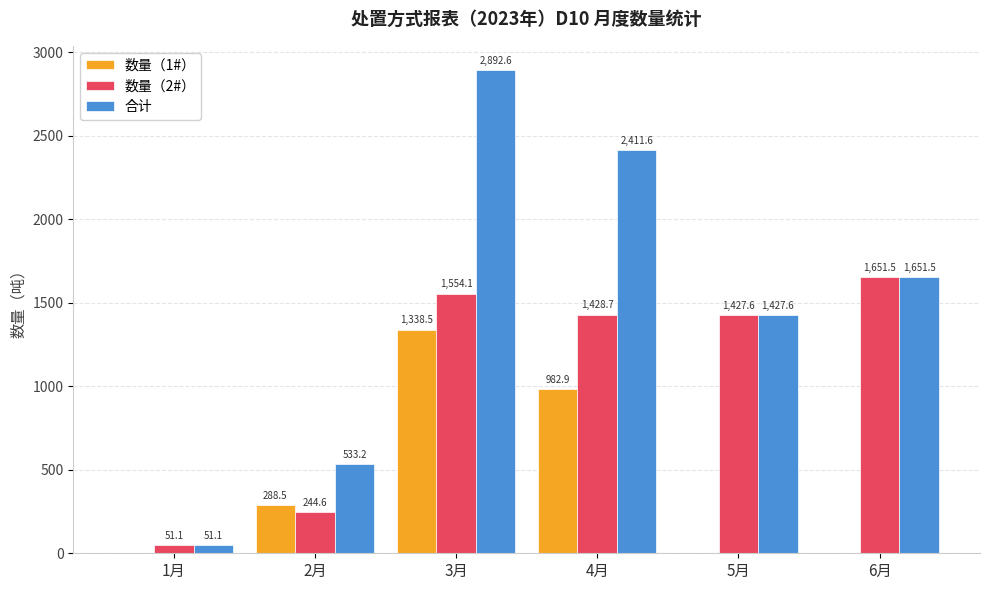

Reading left to right, what are all the values shown in this chart?

数量（1#）: 1月=0.0	2月=288.5	3月=1338.5	4月=982.9	5月=0.0	6月=0.0
数量（2#）: 1月=51.1	2月=244.6	3月=1554.1	4月=1428.7	5月=1427.6	6月=1651.5
合计: 1月=51.1	2月=533.2	3月=2892.6	4月=2411.6	5月=1427.6	6月=1651.5